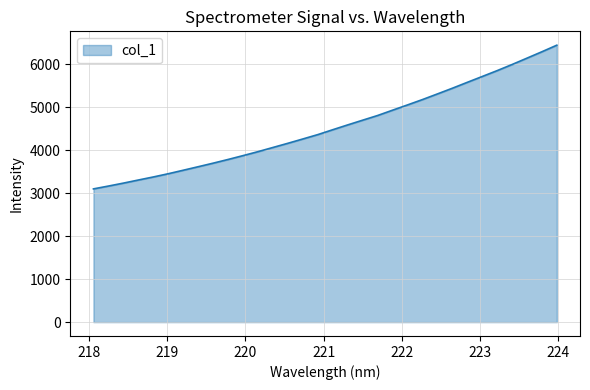

How many lines are shown in the chart?

1